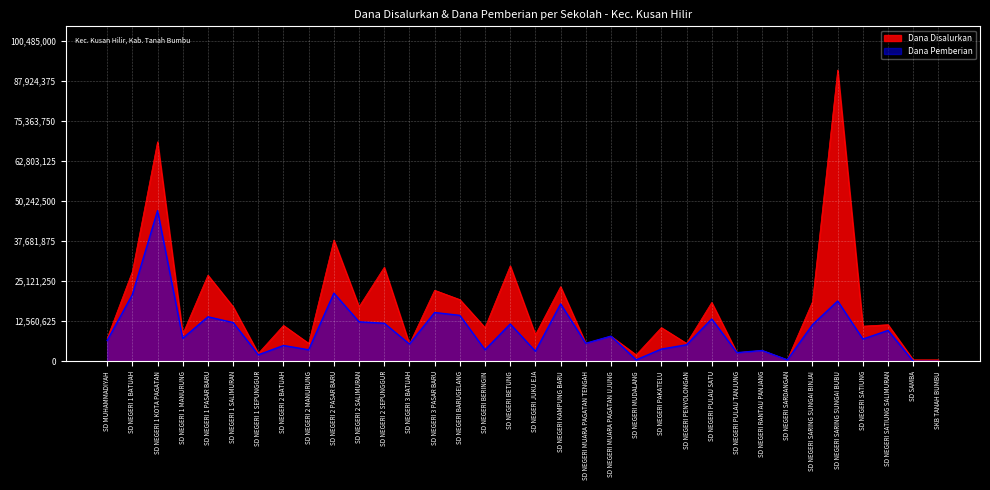

How many values in the Dana Disalurkan series exceed 11025000?

16